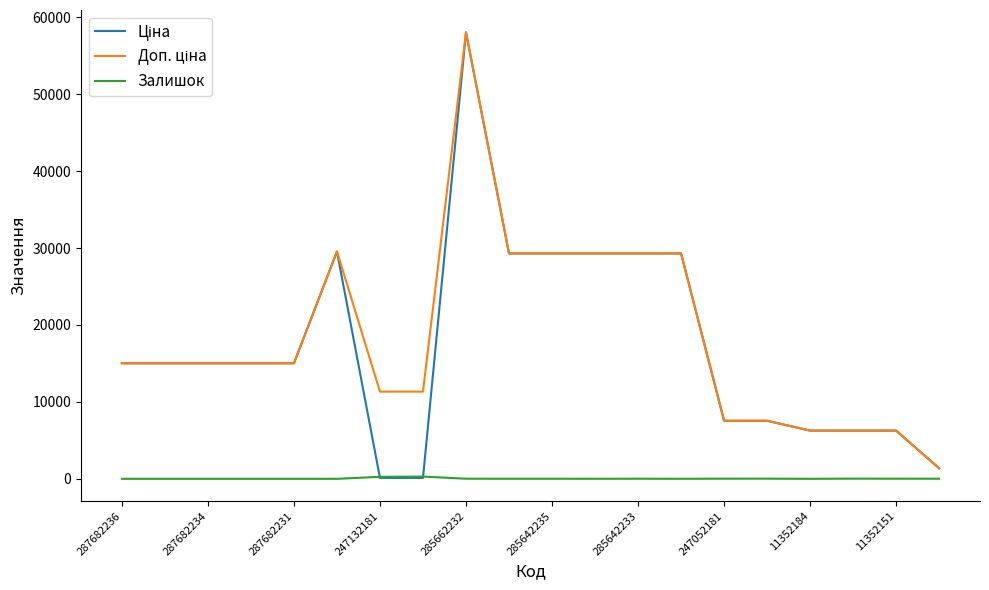

Does the chart have visible grid lines?

No